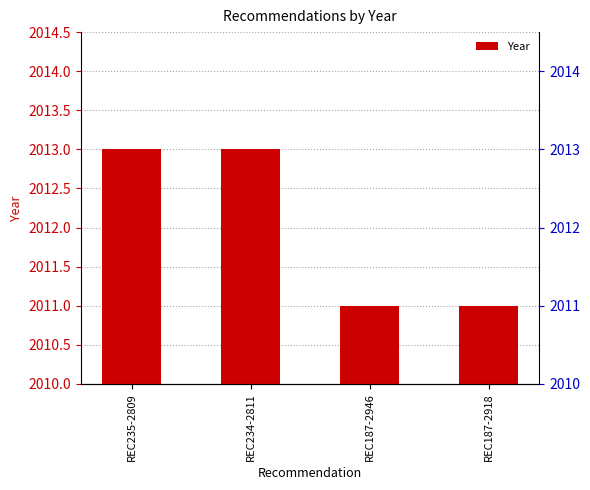

The chart shows a value of 2716 at REC187-2918. True or false?

False